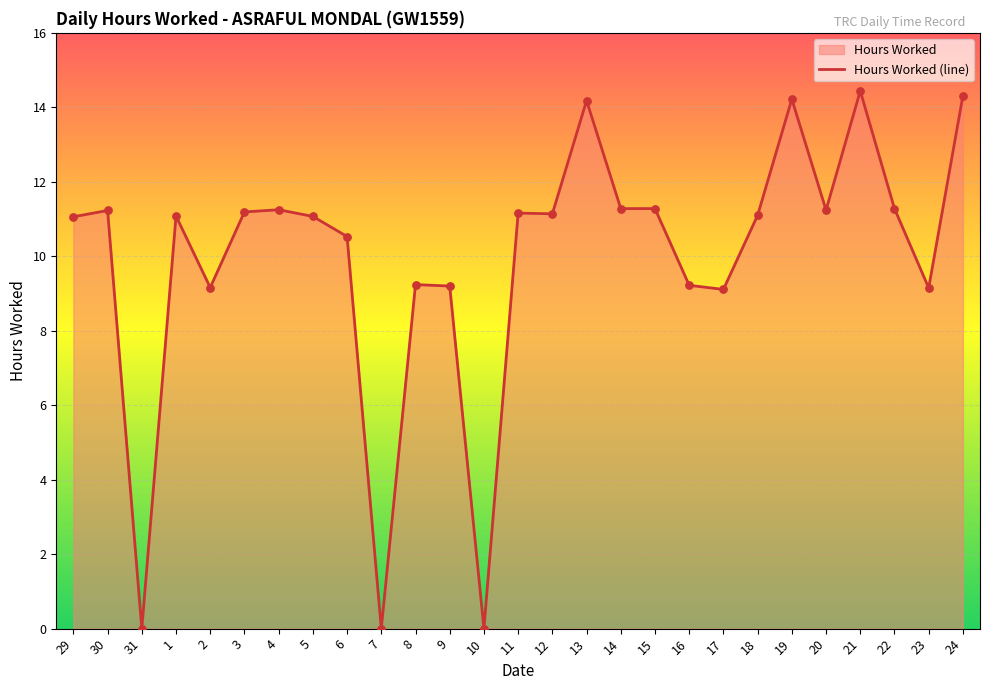

Which has a higher value, 7 or 31?

7